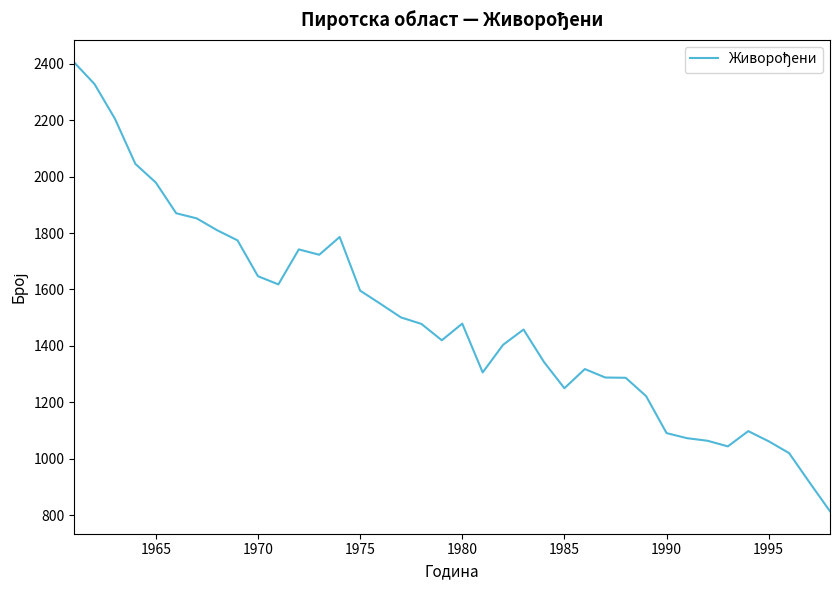

What is the maximum value shown in the chart?

2405